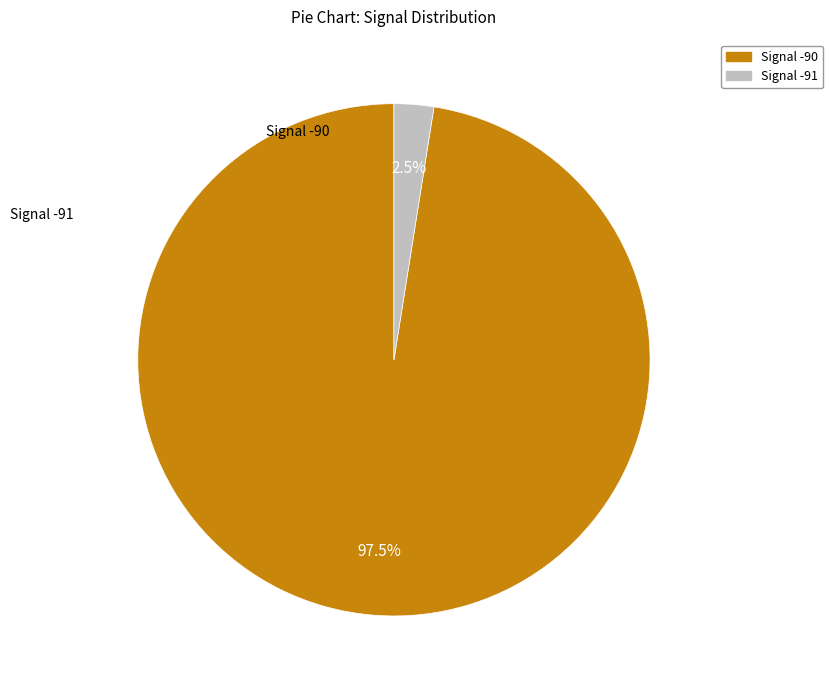

Does any single category account for the majority?

Yes